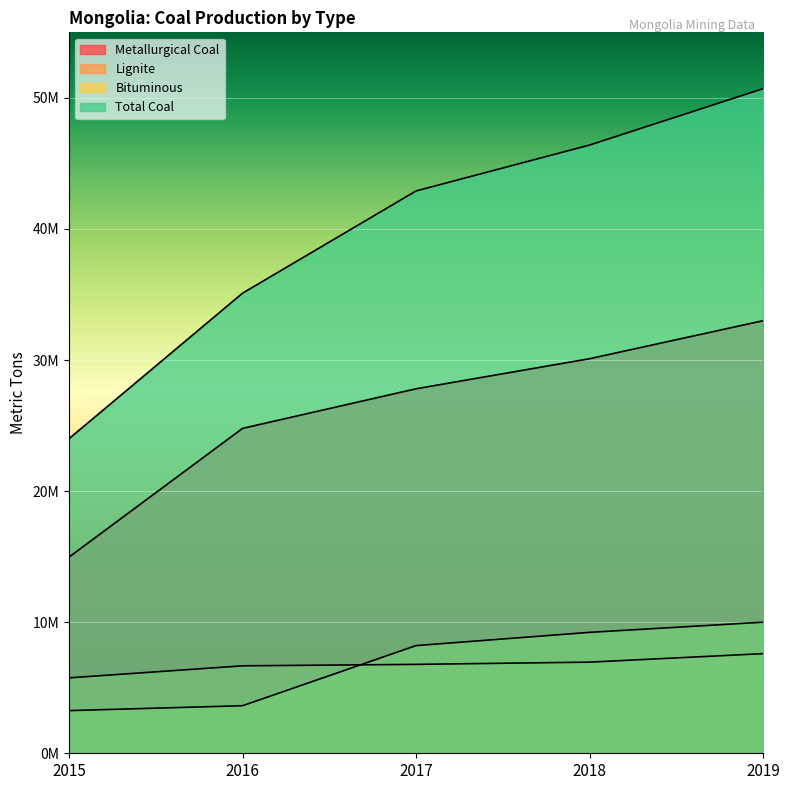

Reading right to left, what are all the values shown in this chart?

Metallurgical Coal: 2019=33000000	2018=30101000	2017=27807000	2016=24786000	2015=14966000
Lignite: 2019=7600000	2018=6953000	2017=6783000	2016=6672000	2015=5755000
Bituminous: 2019=10000000	2018=9225000	2017=8215000	2016=3628000	2015=3255000
Total Coal: 2019=50700000	2018=46400000	2017=42900000	2016=35100000	2015=24000000